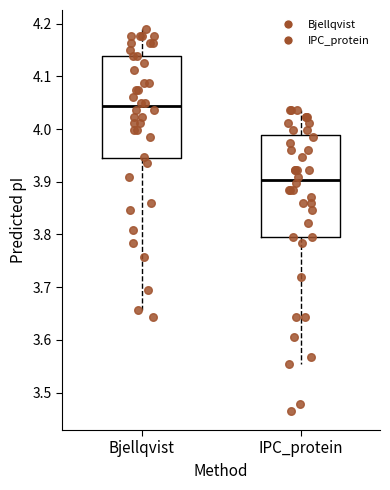

Which box has the highest median line?

Bjellqvist